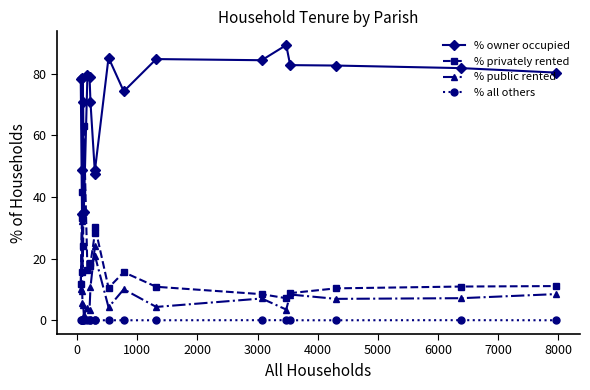

True or false: % owner occupied and % all others cross at least once.

False